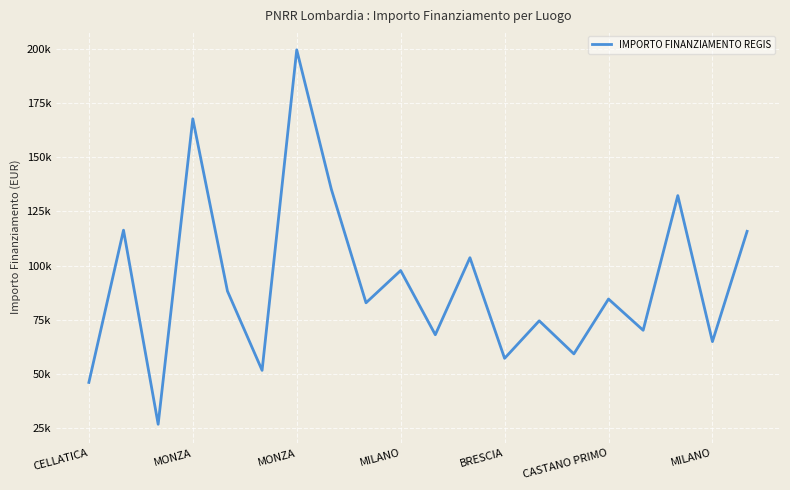

Does the chart have visible grid lines?

Yes